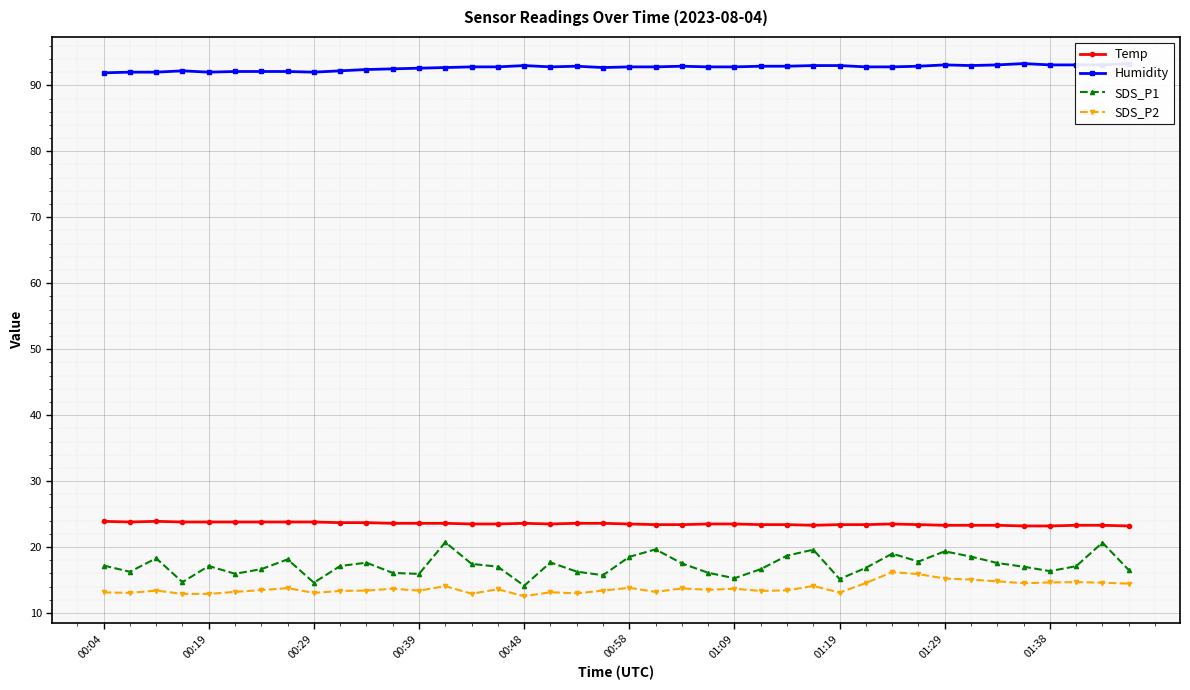

What is the label of the 24th point from the left?

23